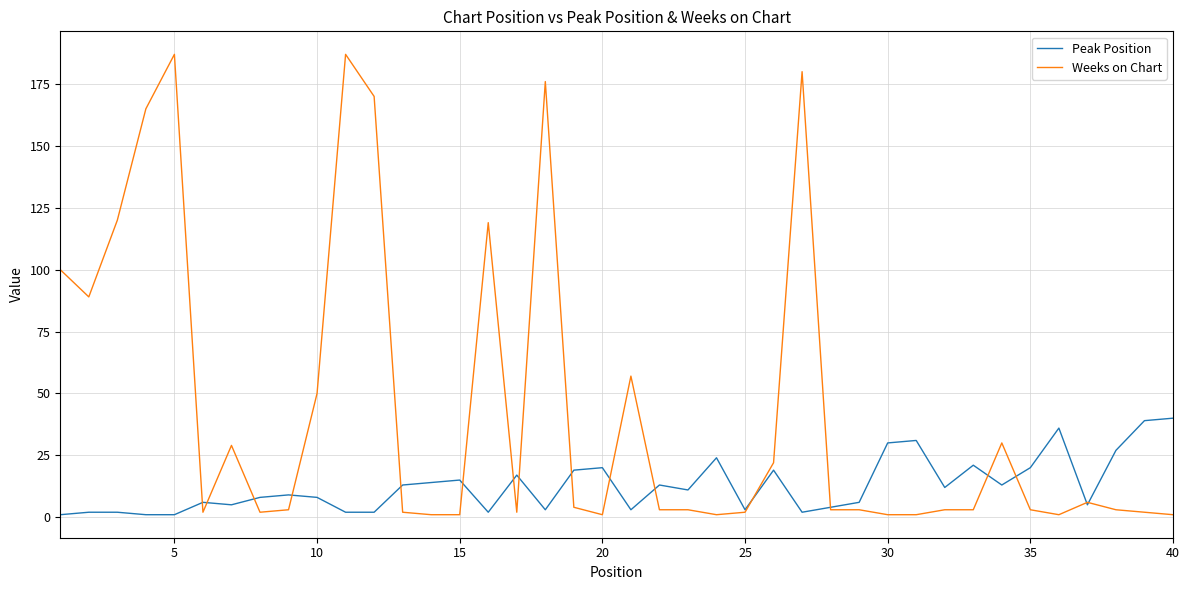

List the series in order of their overall mean, lowest first.

Peak Position, Weeks on Chart